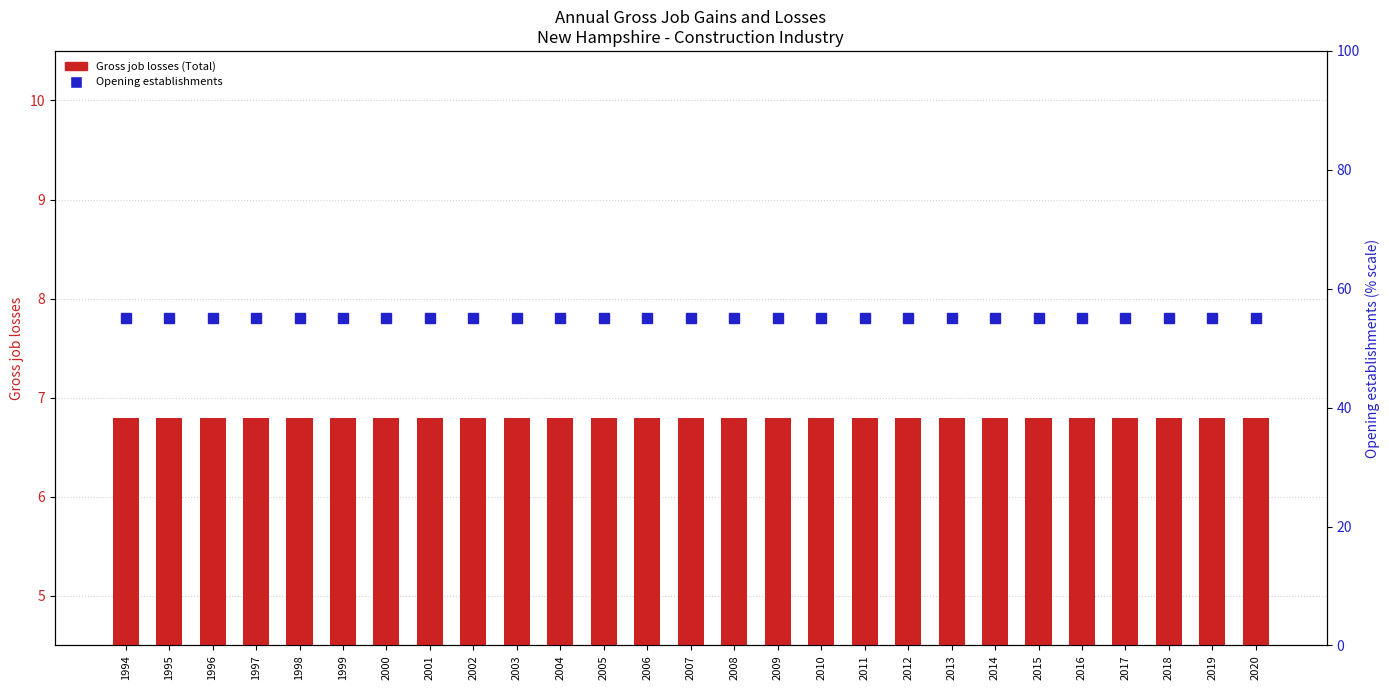

The value of Gross job losses (Total) at 2008 is 12.0. True or false?

False